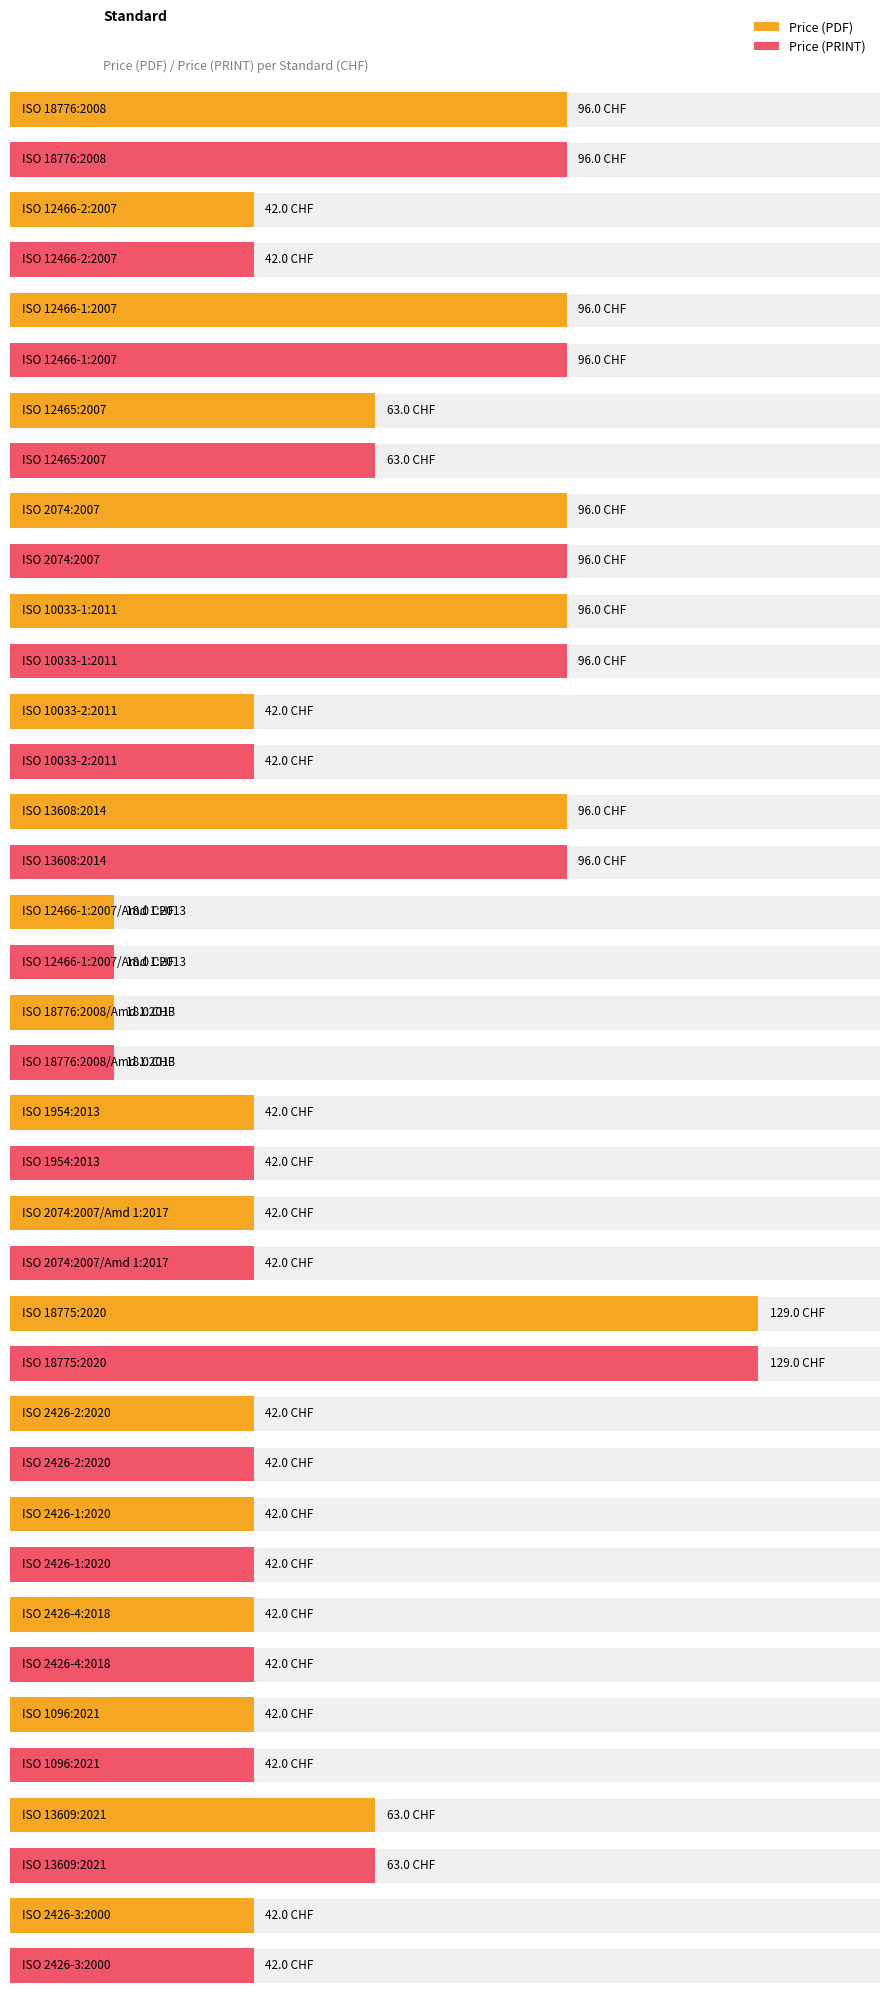

Count the Price (PRINT) values in the range 42 to 96.

16